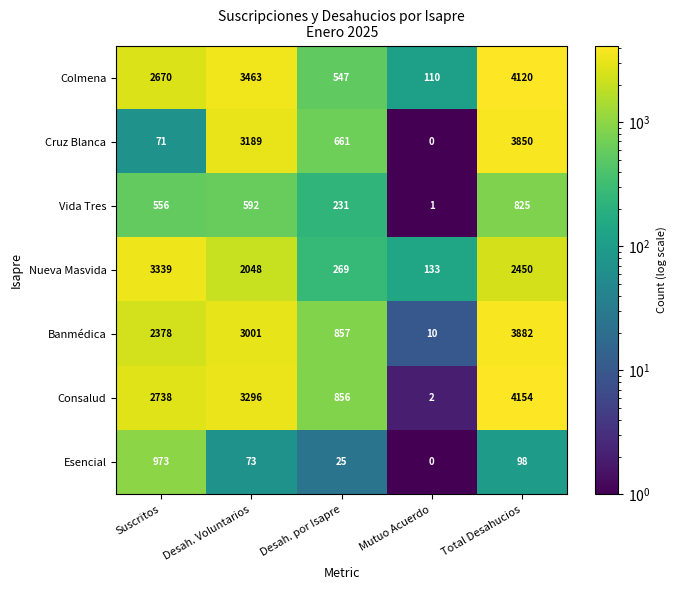

Which label corresponds to the largest value in the chart?

Total Desahucios